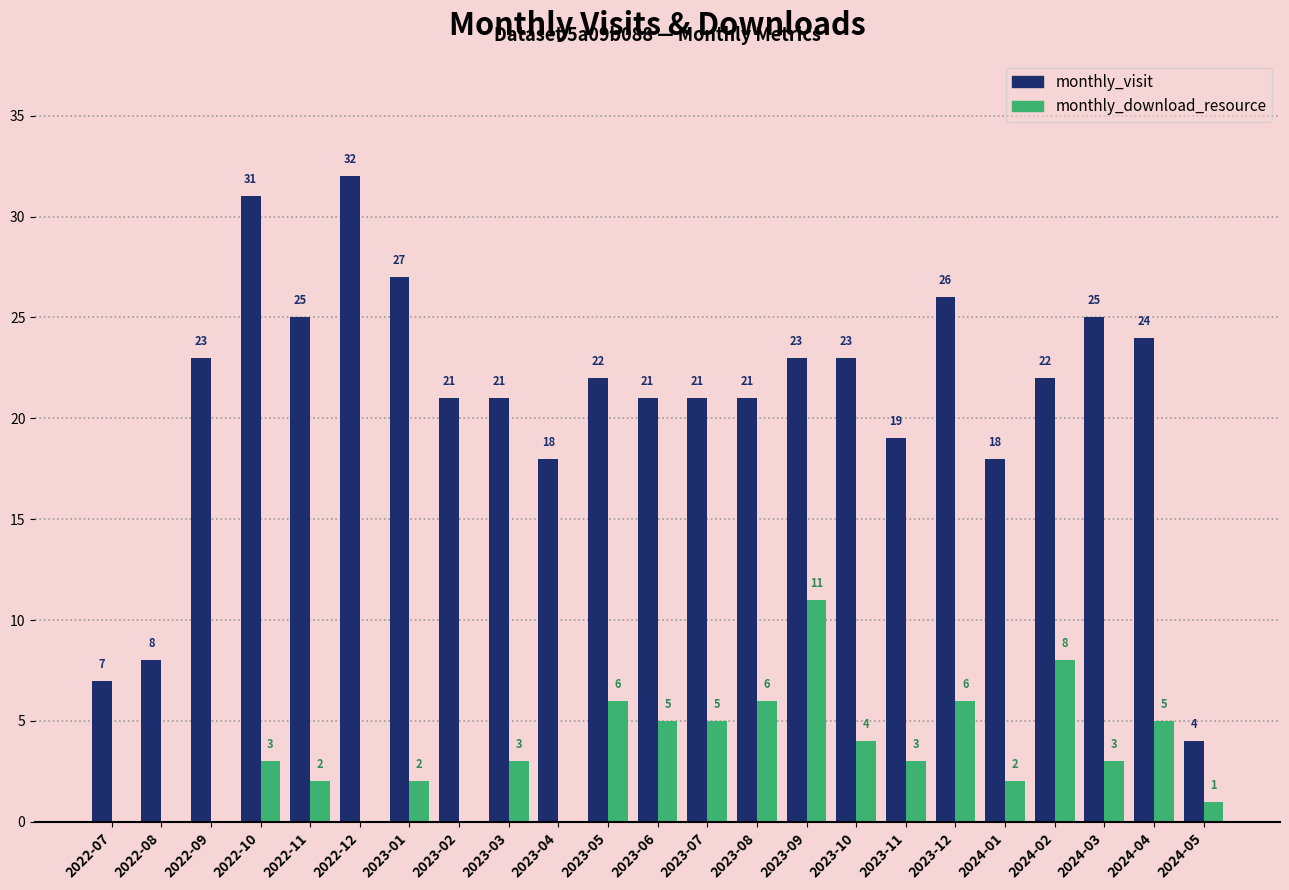

What is the sum of all monthly_visit values?

482